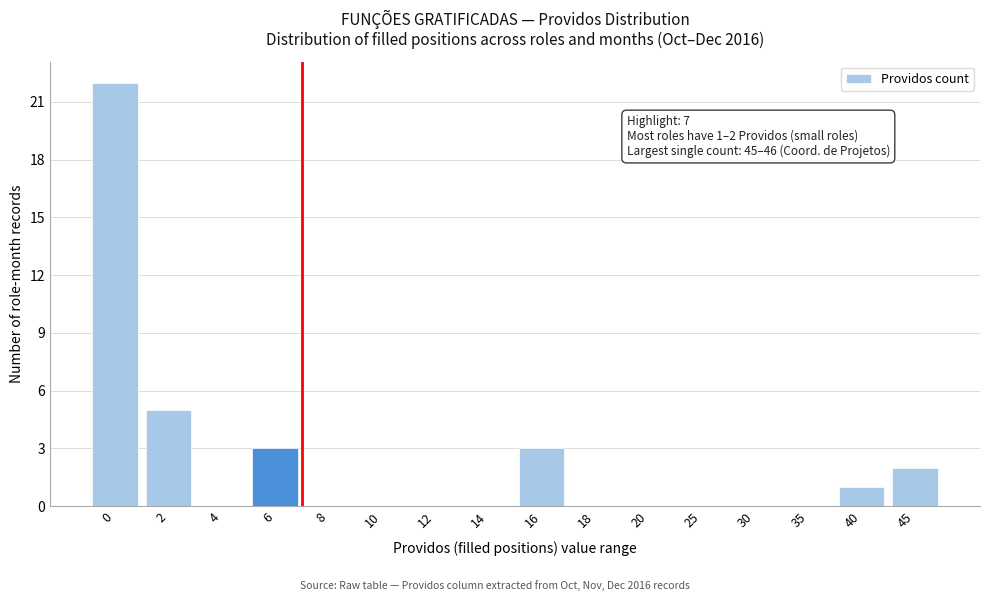

Reading right to left, extract all data points from this chart.

45=2	40=1	35=0	30=0	25=0	20=0	18=0	16=3	14=0	12=0	10=0	8=0	6=3	4=0	2=5	0=22